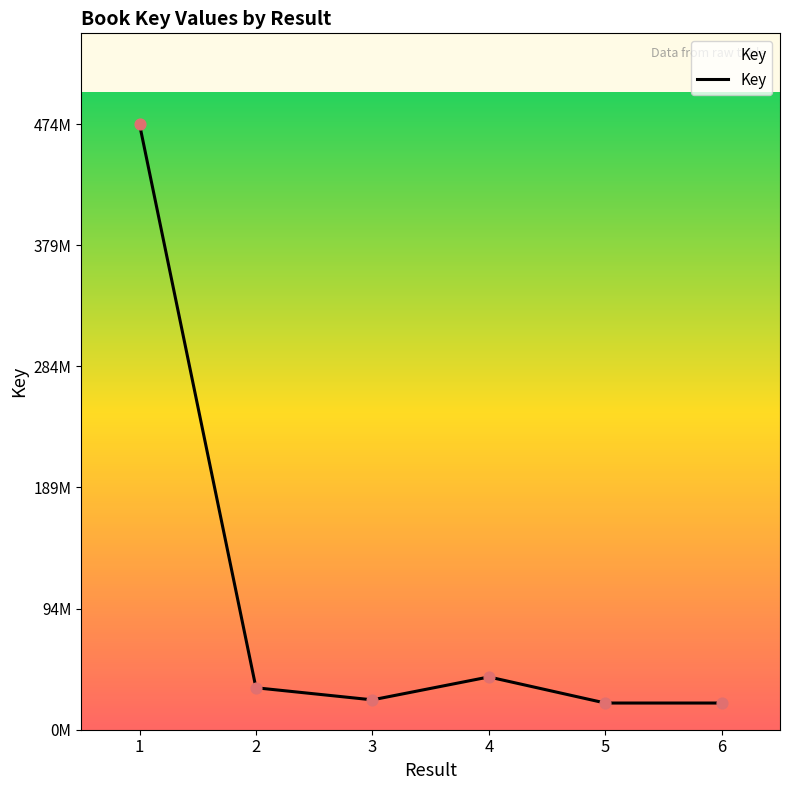

Which has a higher value, 3 or 5?

3